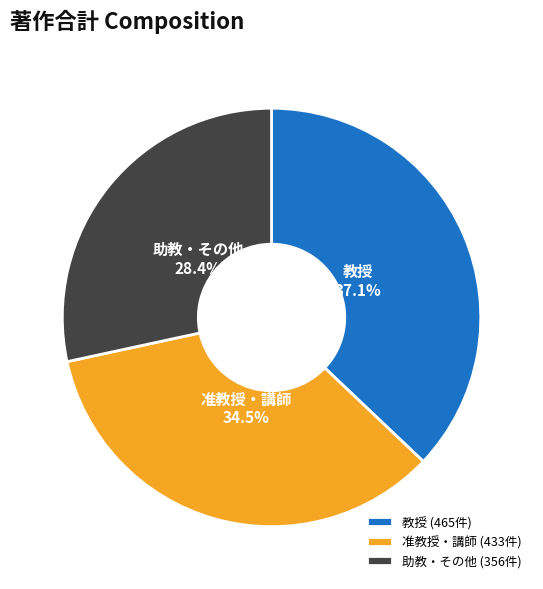

Between 准教授・講師 (433件) and 助教・その他 (356件), which is larger?

准教授・講師 (433件)